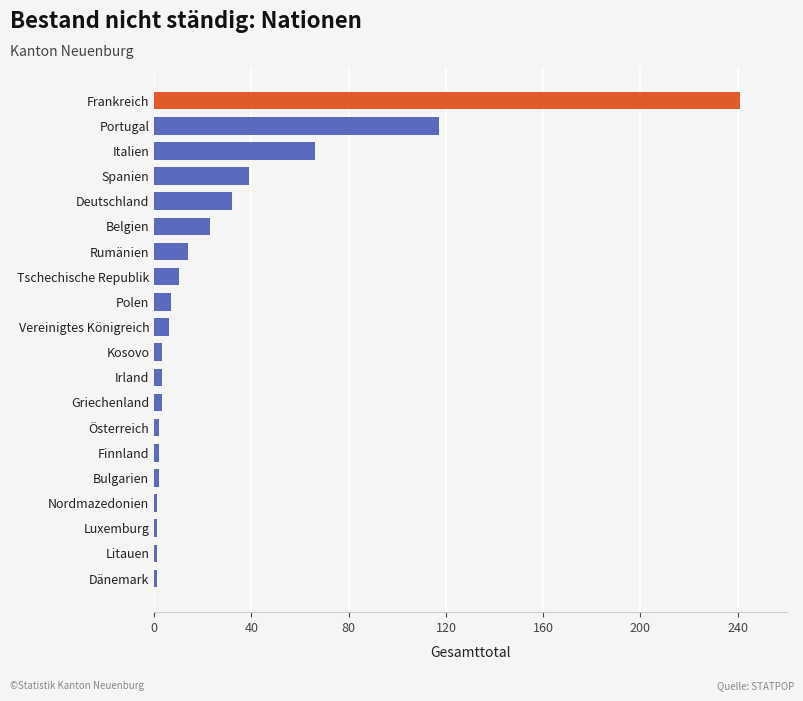

What is the sum of all values?

574